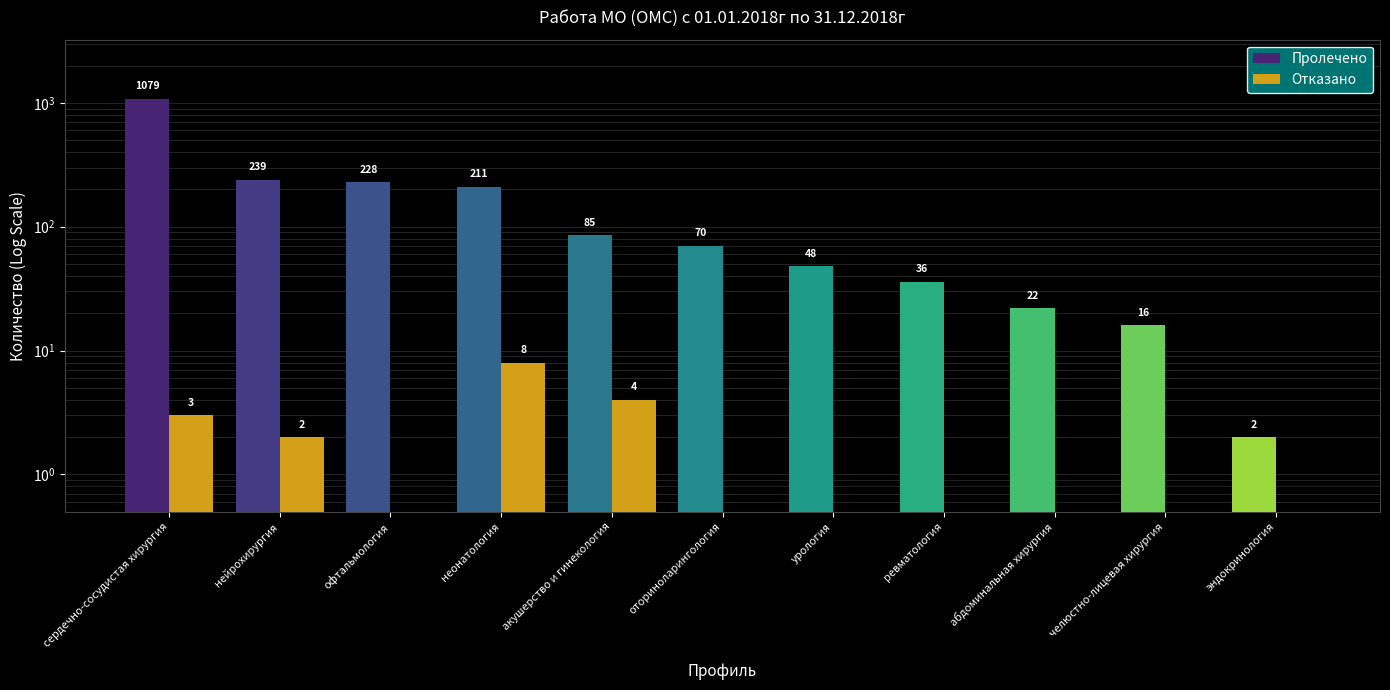

Is it true that Отказано equals 4.0 at акушерство и гинекология?

True